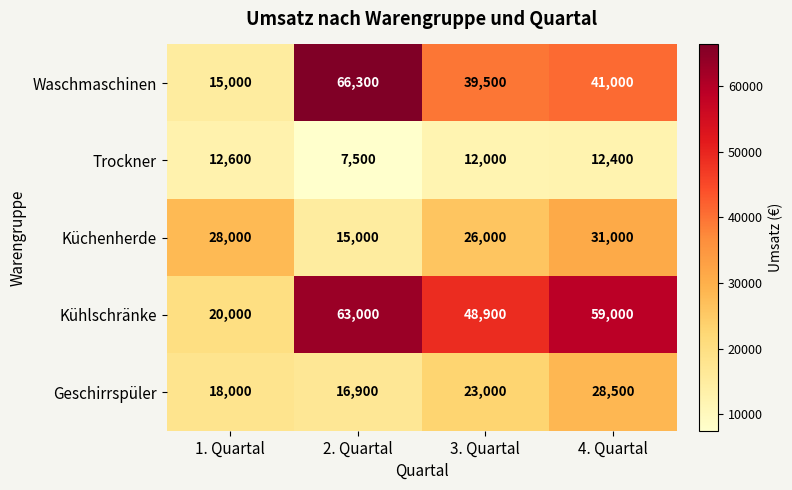

Is it true that Trockner equals 20295 at 1. Quartal?

False